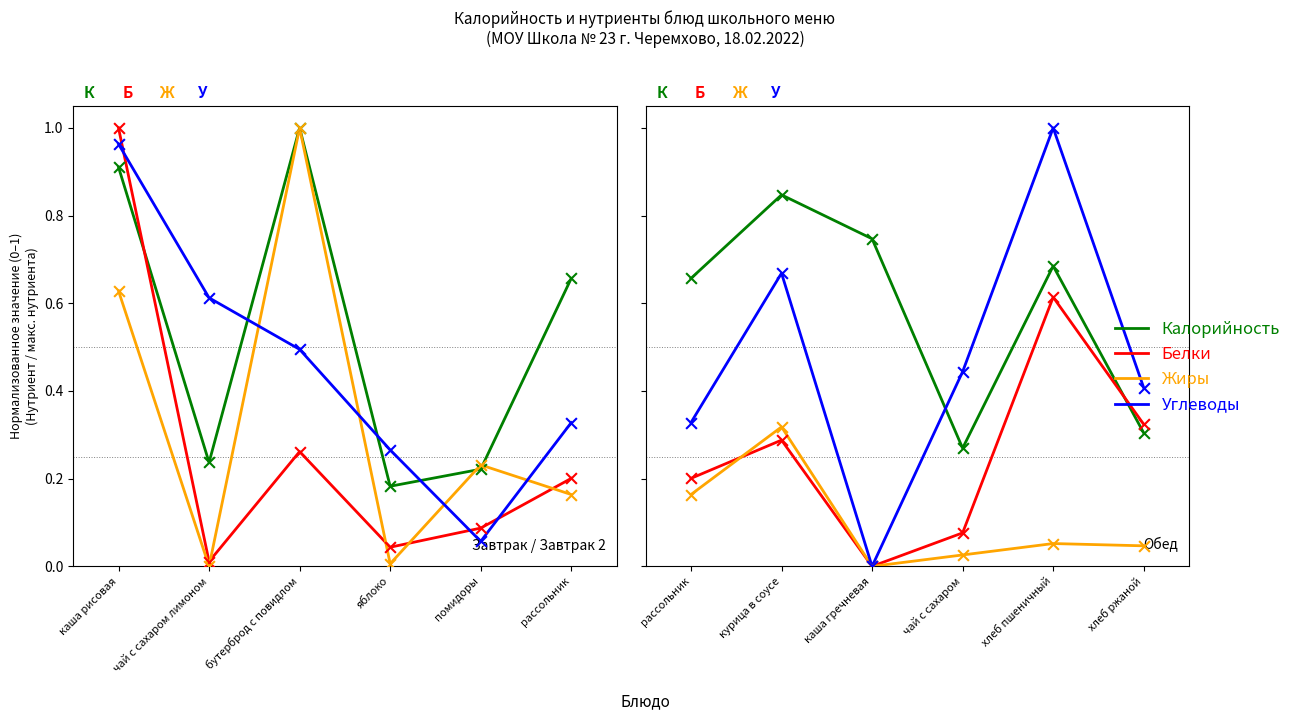

At how many categories does at least one series exceed 0?

6